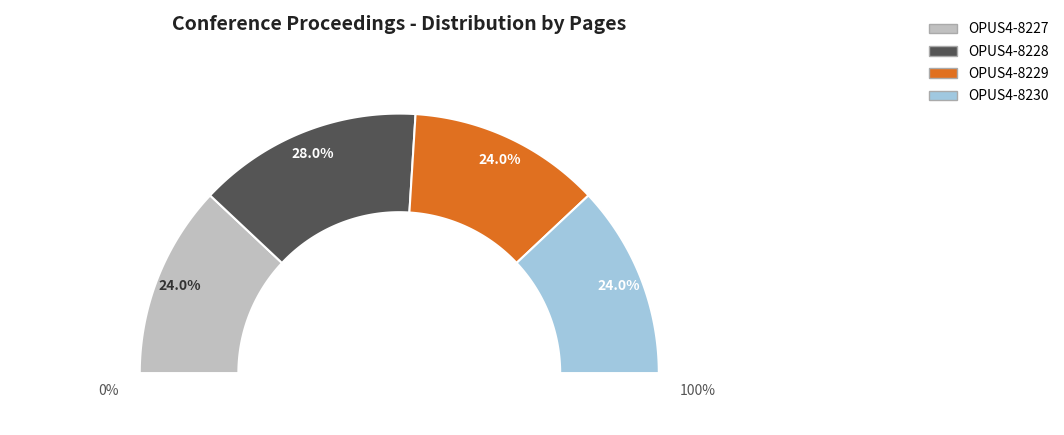

What is the ratio of the value at OPUS4-8228 to the value at OPUS4-8230?

1.2